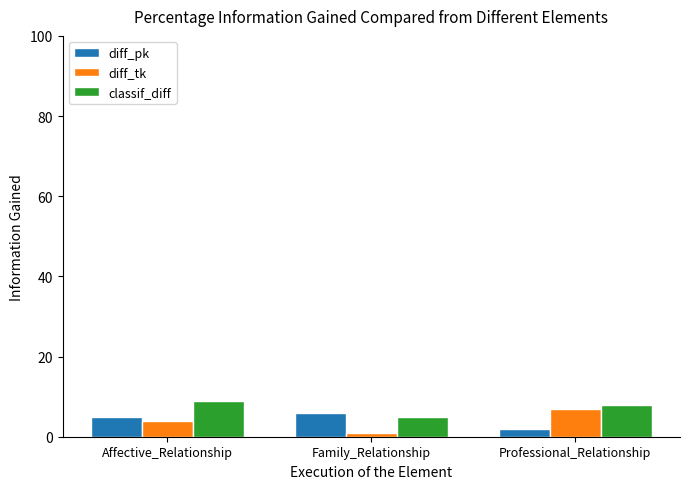

How many bars are there in each group?

3